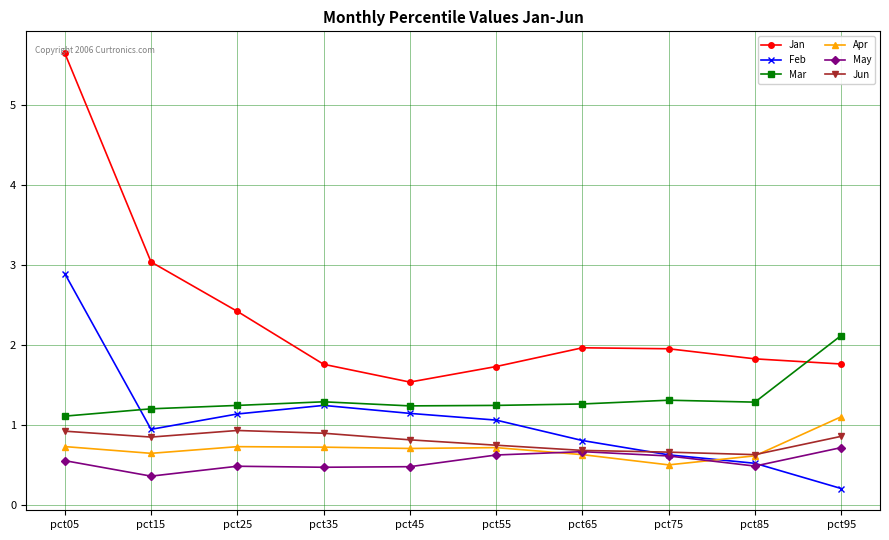

What is the value of the Jan point at the 8th from the left?

2.0